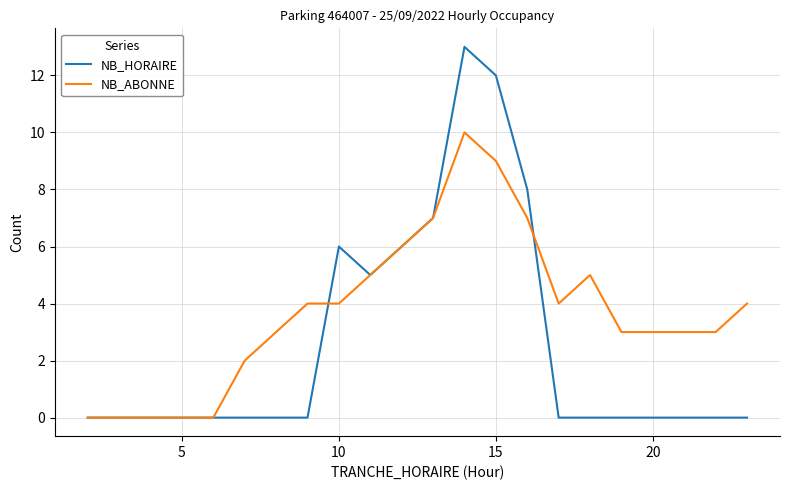

Which series has the largest total across all categories?

NB_ABONNE